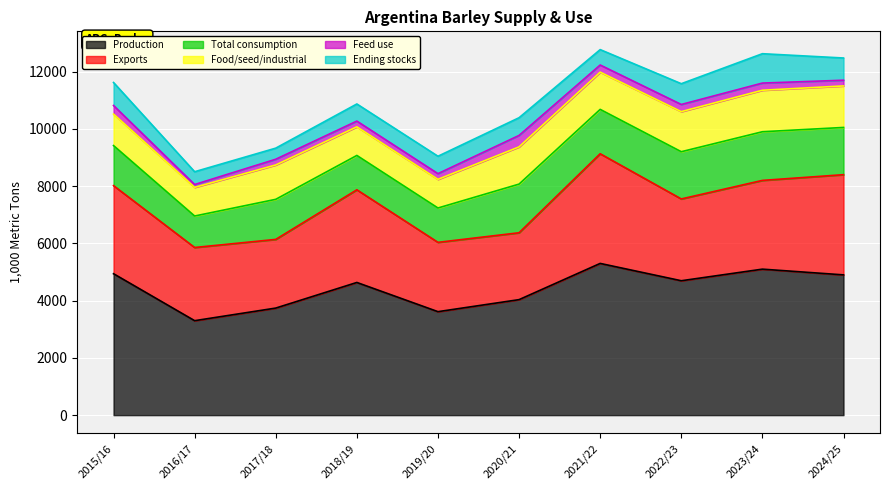

Reading left to right, extract all data points from this chart.

Production: 4940	3300	3740	4635	3615	4035	5300	4695	5100	4900
Exports: 3077	2556	2399	3237	2421	2336	3831	2857	3100	3500
Total consumption: 1400	1100	1400	1200	1200	1700	1550	1650	1700	1650
Food/seed/industrial: 1100	1000	1200	1000	1000	1300	1300	1400	1450	1450
Feed use: 300	100	200	200	200	400	250	250	250	200
Ending stocks: 803	447	388	598	608	619	538	726	1026	776